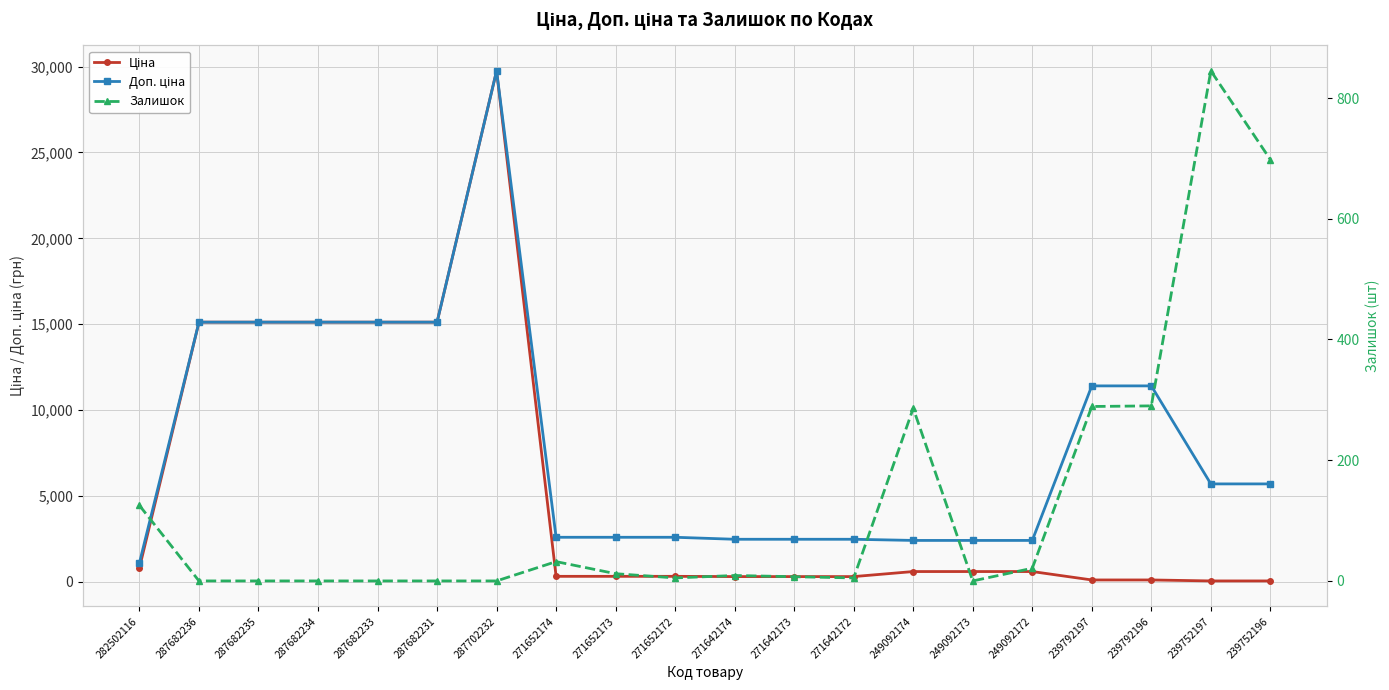

At which category is the sum across all series the highest?

287702232